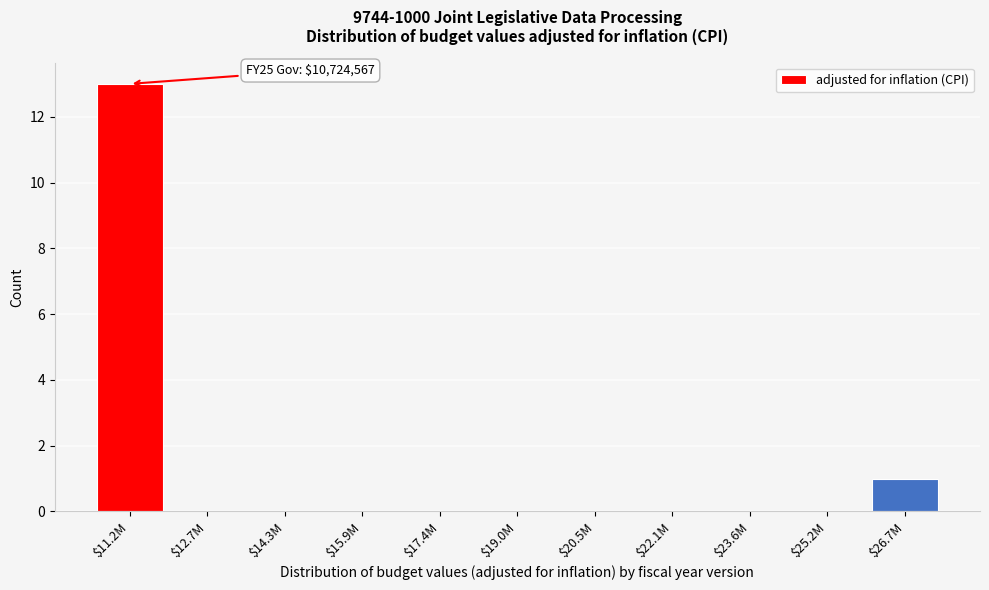

True or false: the data shows -5 at $23.6M.

False